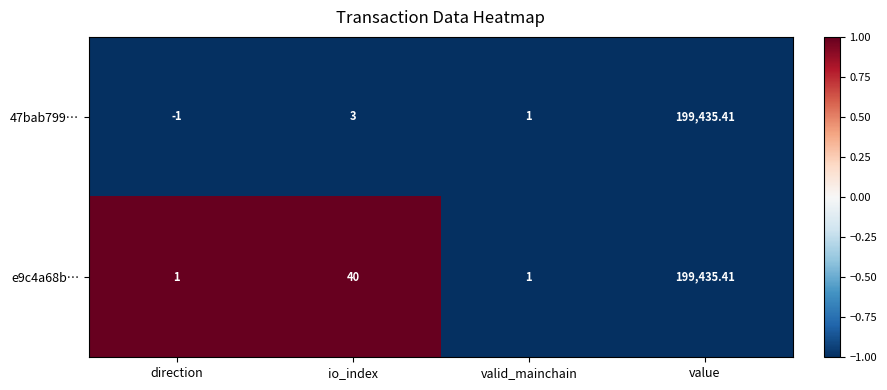

What is the minimum value shown in the chart?

-1.0